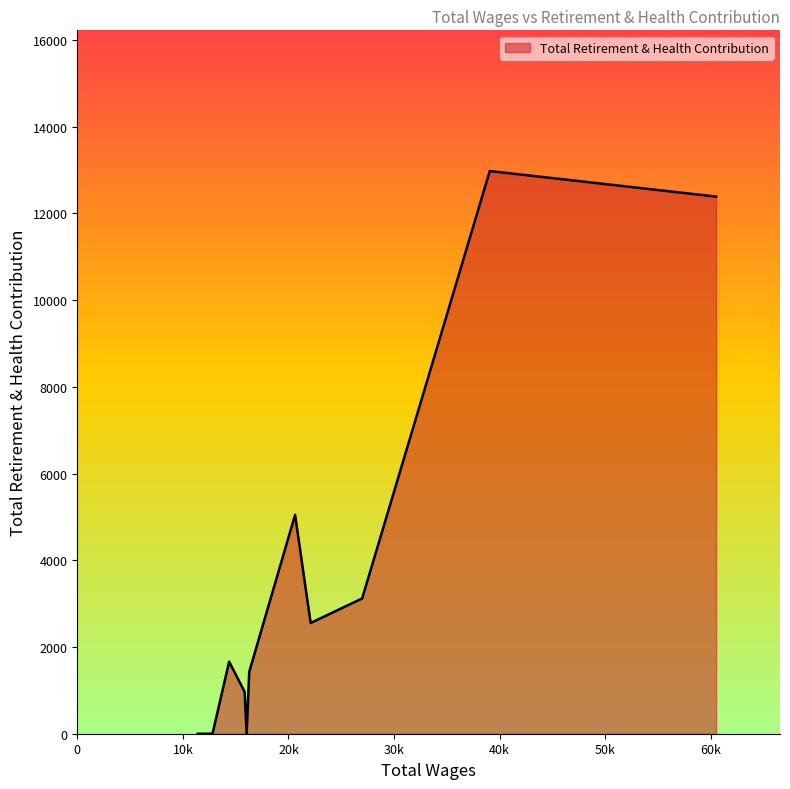

What is the difference between the maximum and minimum values?

12976